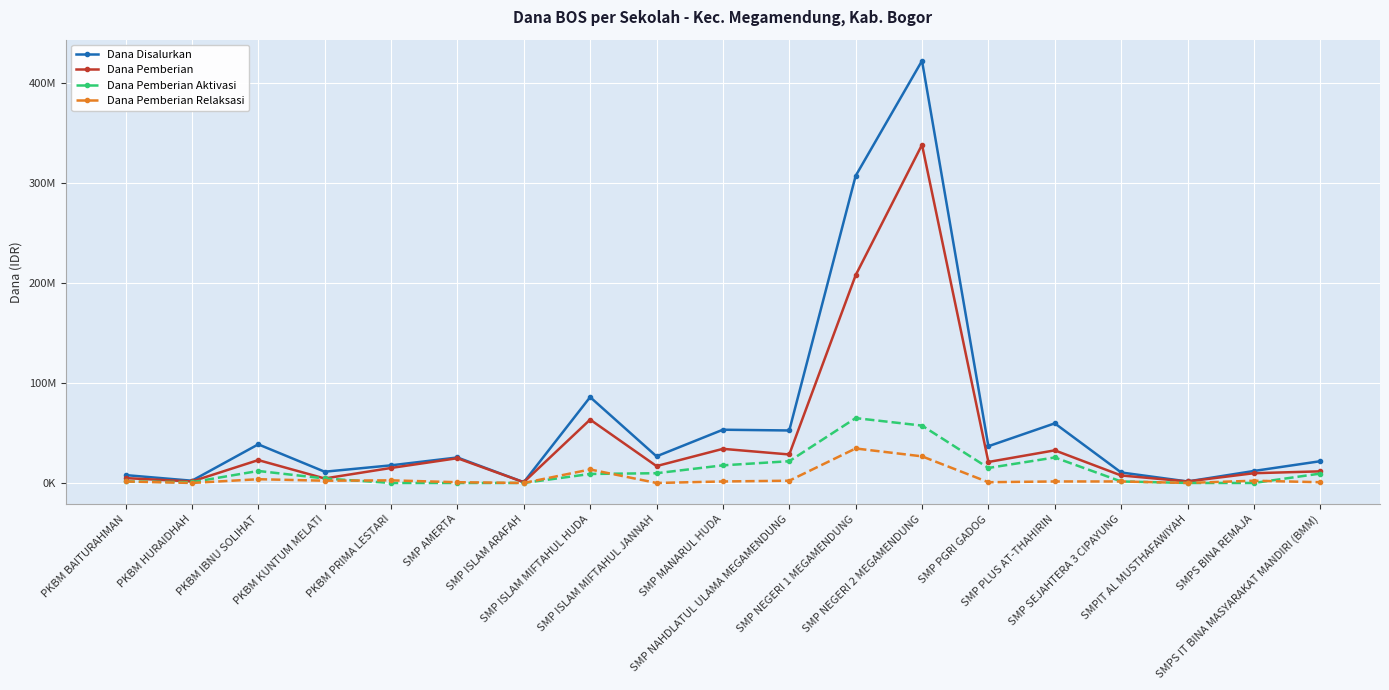

What are all the series names shown in the legend?

Dana Disalurkan, Dana Pemberian, Dana Pemberian Aktivasi, Dana Pemberian Relaksasi